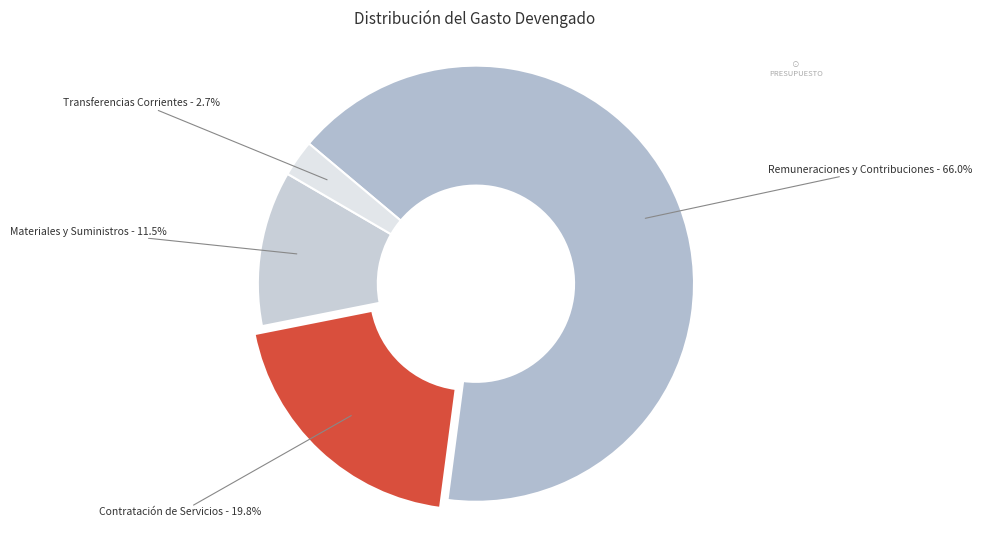

Which slice is the largest?

Remuneraciones y Contribuciones - 66.0%